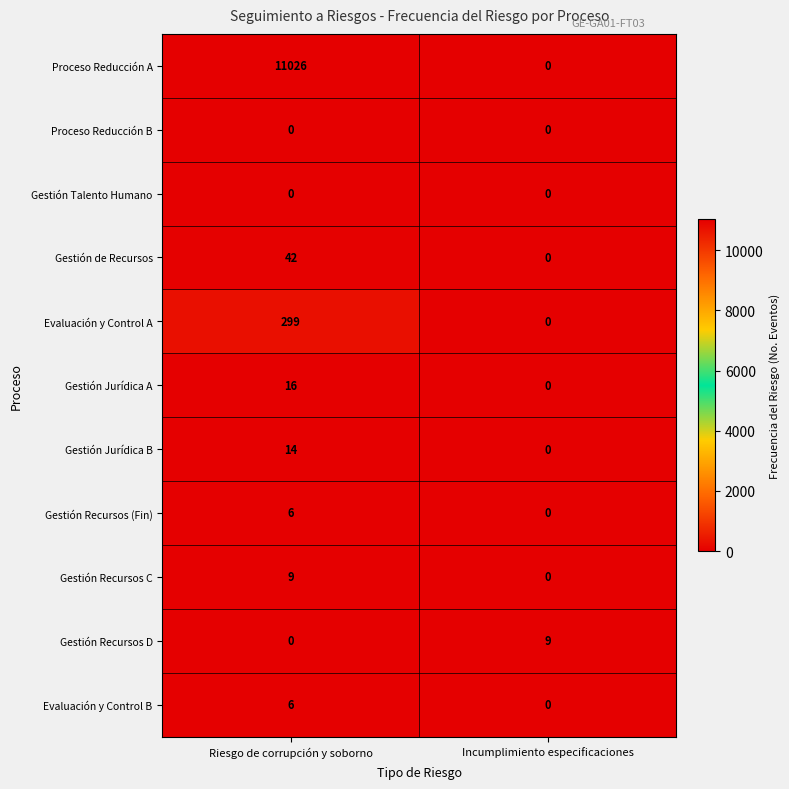

What is the sum of the Gestión Jurídica A values at Riesgo de corrupción y soborno and Incumplimiento especificaciones?

16